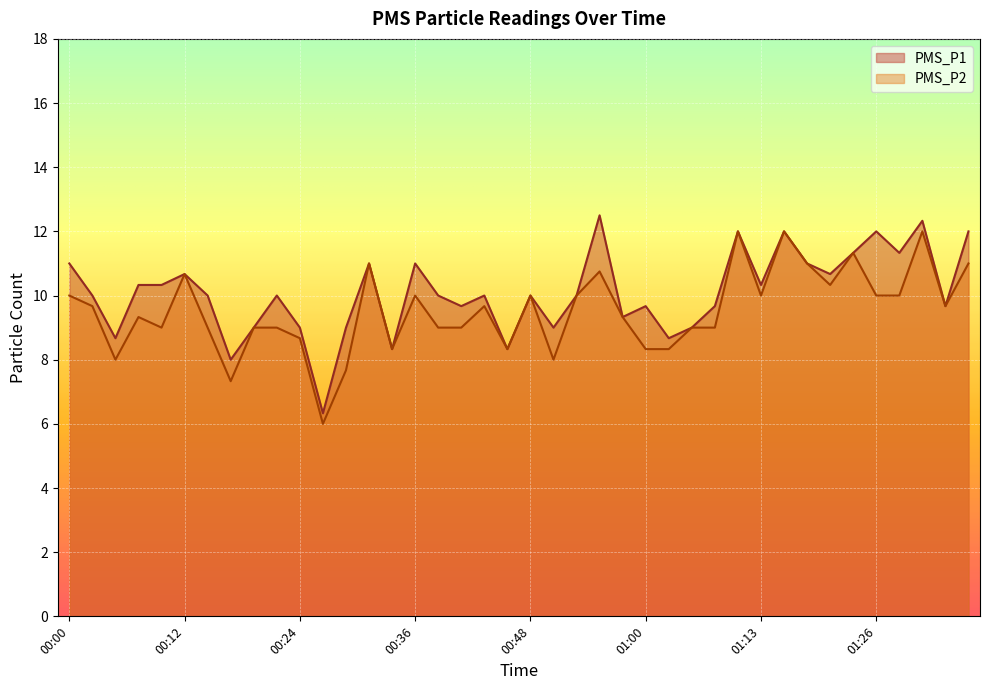

What is the label of the 12th point from the left?

00:26